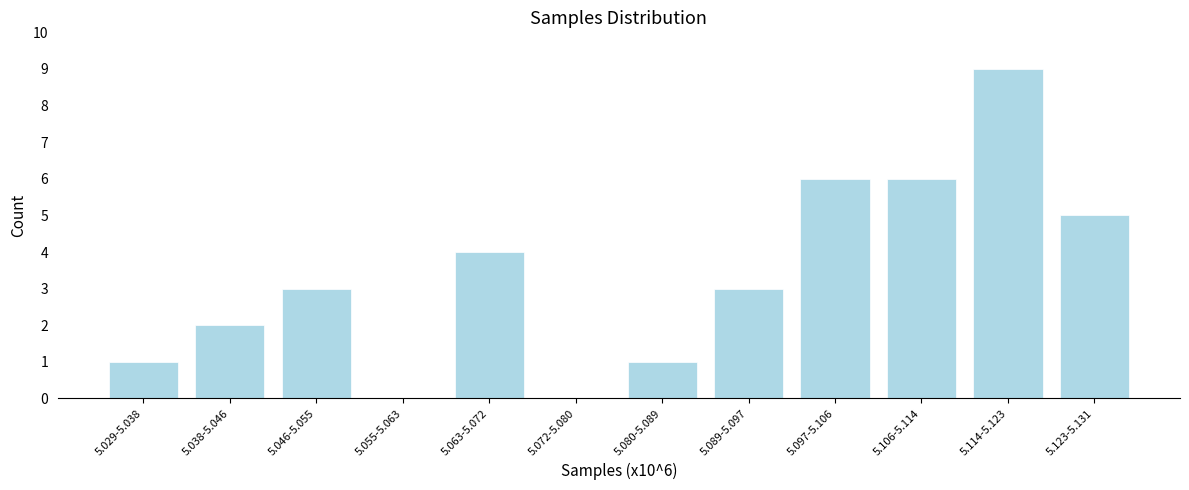

Reading right to left, extract all data points from this chart.

5.123-5.131=5	5.114-5.123=9	5.106-5.114=6	5.097-5.106=6	5.089-5.097=3	5.080-5.089=1	5.072-5.080=0	5.063-5.072=4	5.055-5.063=0	5.046-5.055=3	5.038-5.046=2	5.029-5.038=1